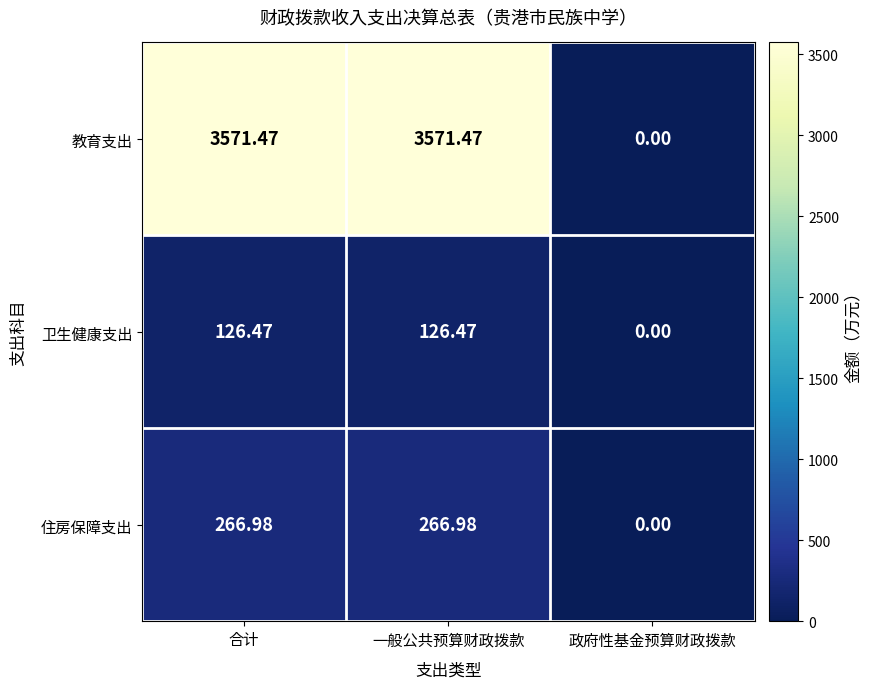

List the series in order of their peak value, highest first.

教育支出, 住房保障支出, 卫生健康支出